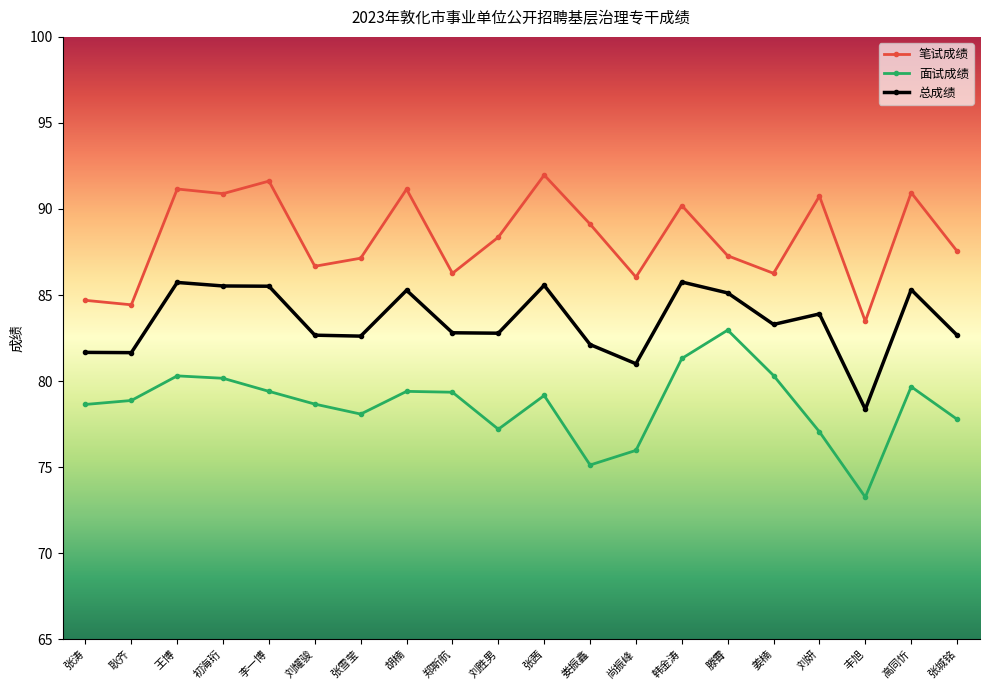

What is the label of the 12th point from the left?

娄振鑫